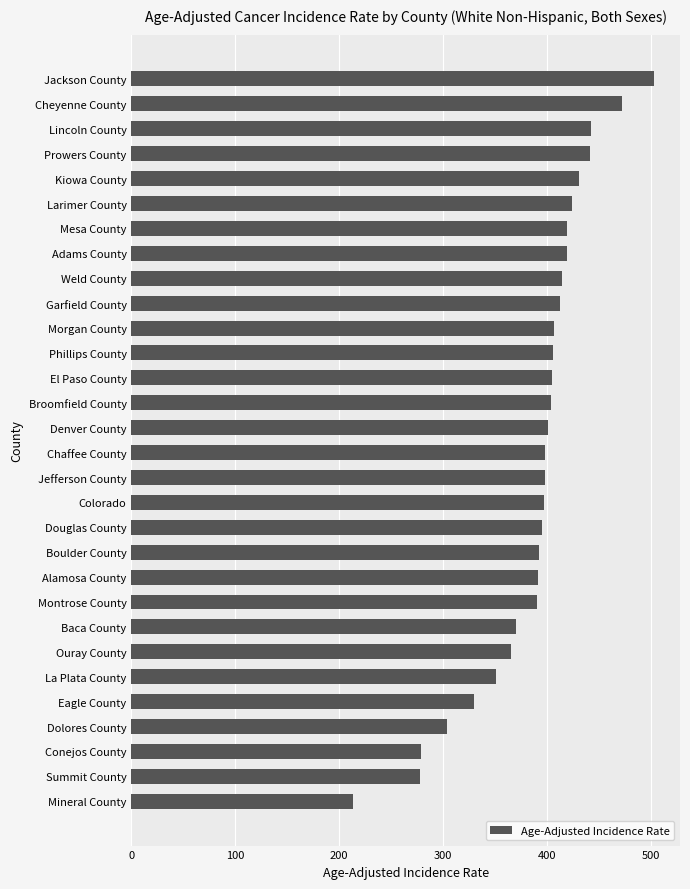

The value at Morgan County is 407.2. True or false?

True